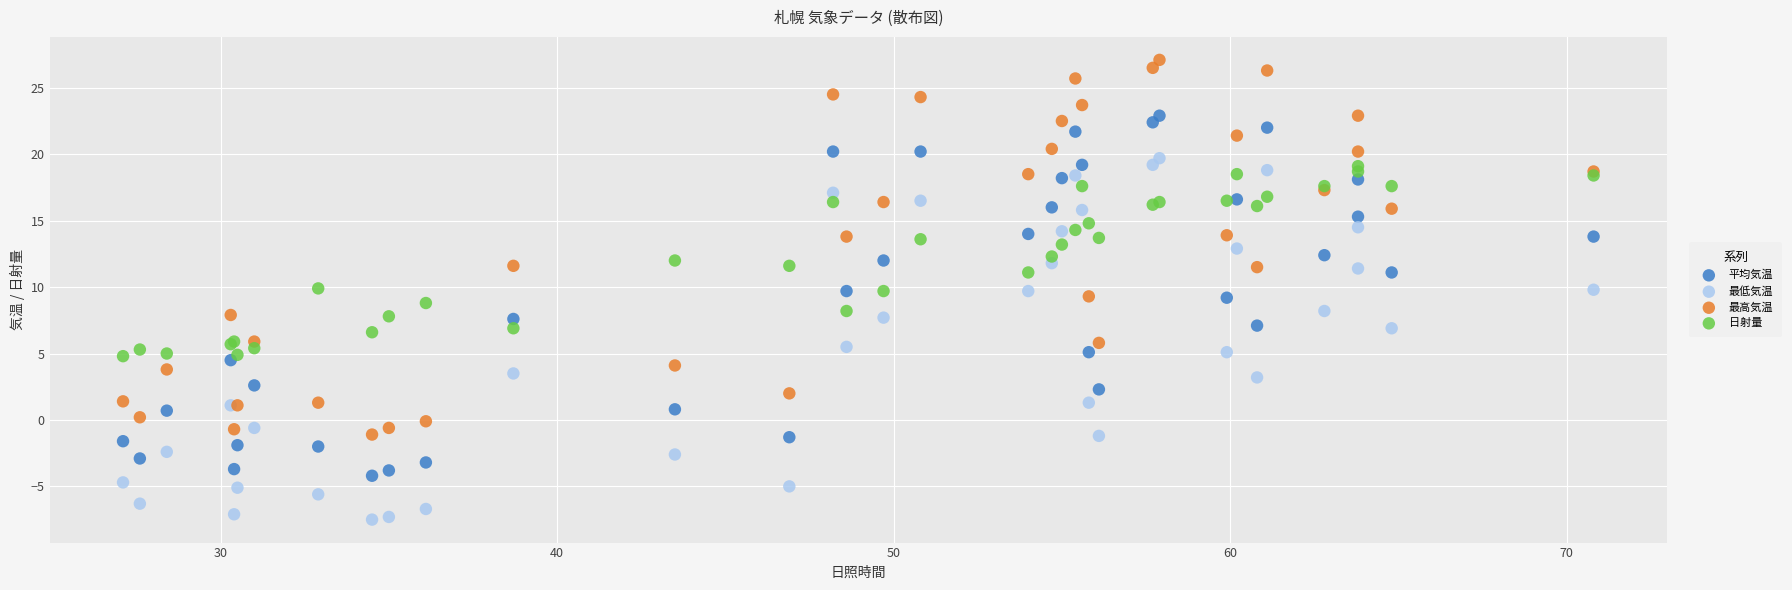

Which series contains the lowest Y value?

最低気温